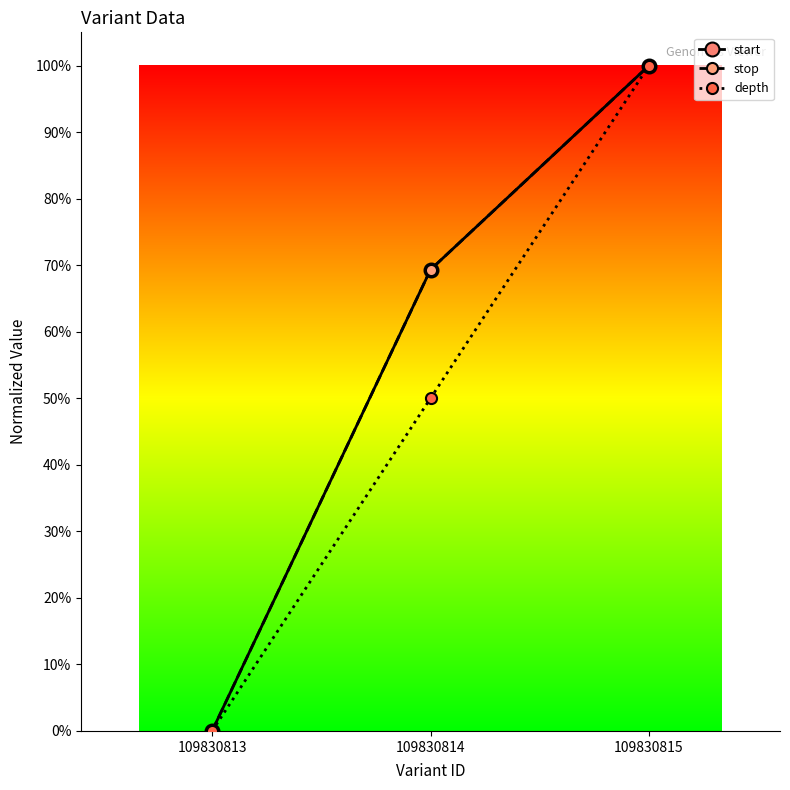

Does the chart have visible grid lines?

No